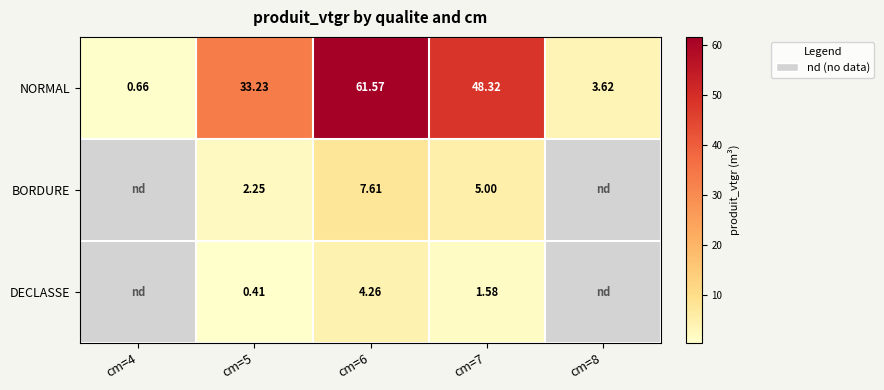

Is it true that NORMAL equals 48.3 at cm=7?

True